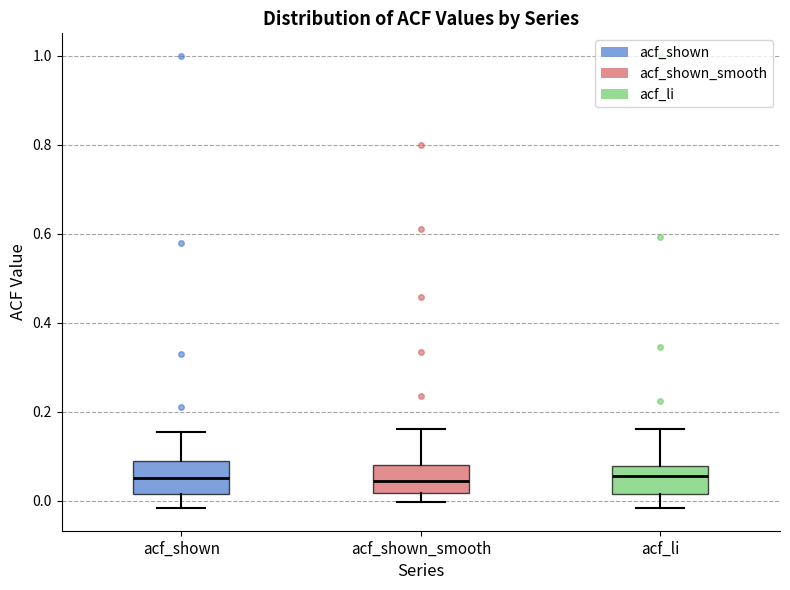

Where does the lower whisker of the box for acf_li end on the y-axis? The values are not printed on the chart, so give them approximately, as read against the axis.

-0.02